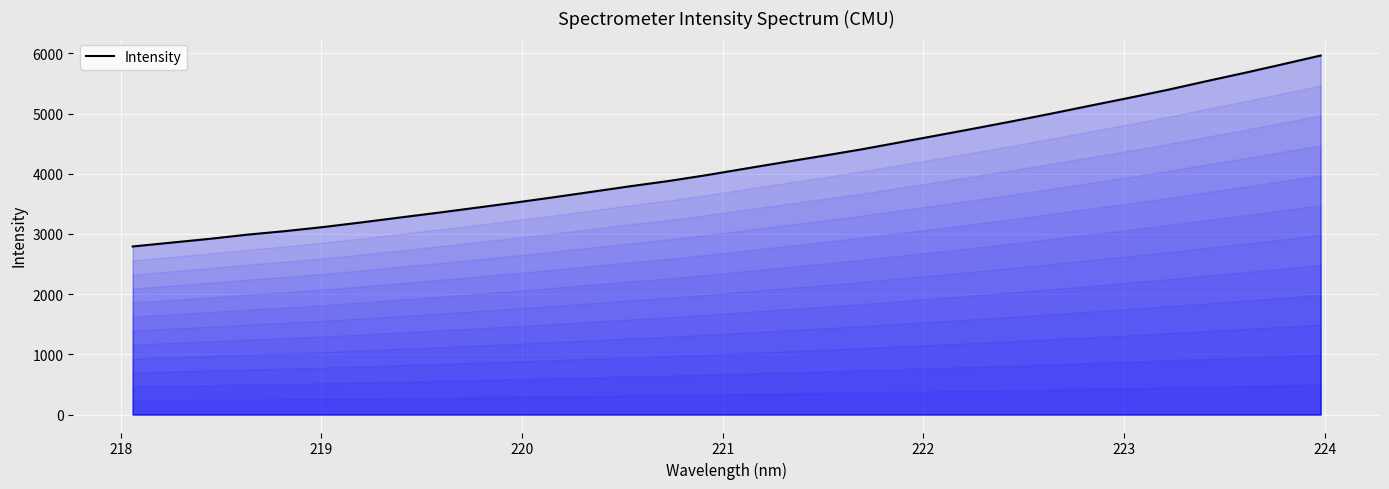

What is the smallest value displayed?

2792.6